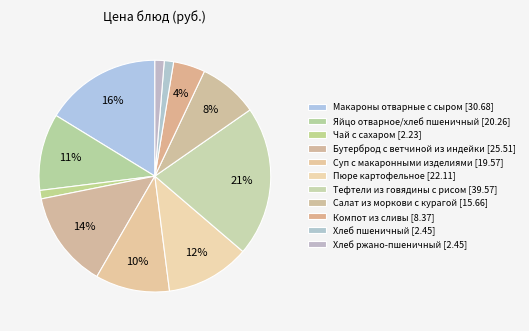

How many segments does this pie chart have?

11